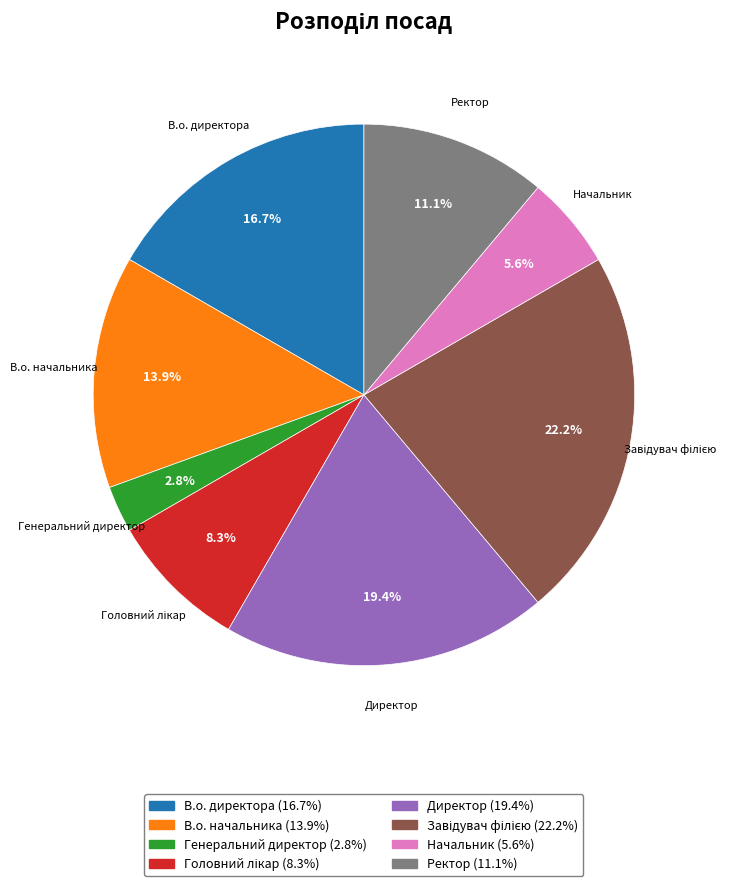

Is there a majority slice in this chart?

No